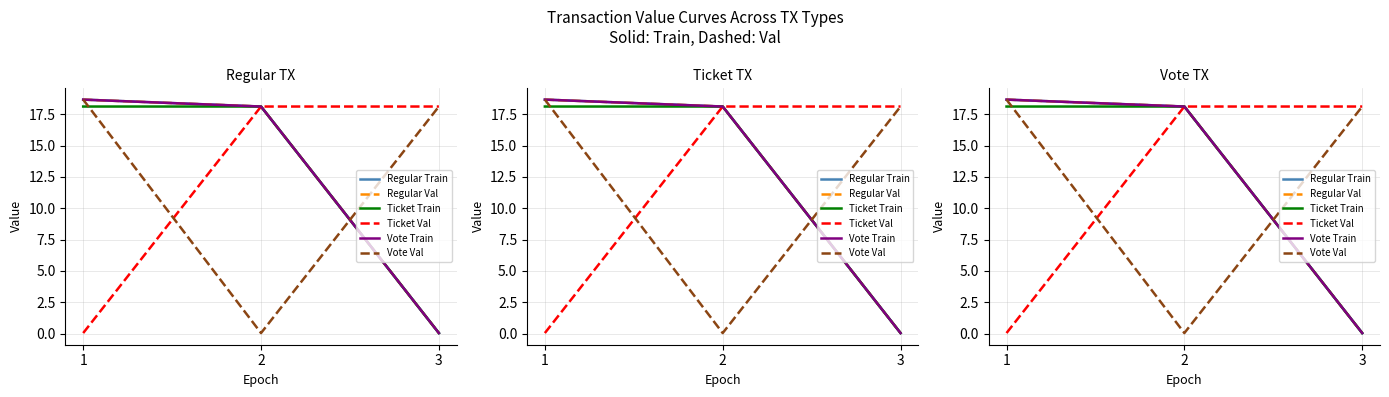

Reading left to right, list all the values displayed in this chart.

Regular Train: 18.7	18.1	0.0
Regular Val: 18.7	18.1	0.0
Ticket Train: 18.1	18.1	0.0
Ticket Val: 0.0	18.1	18.1
Vote Train: 18.7	18.1	0.0
Vote Val: 18.7	0.0	18.1